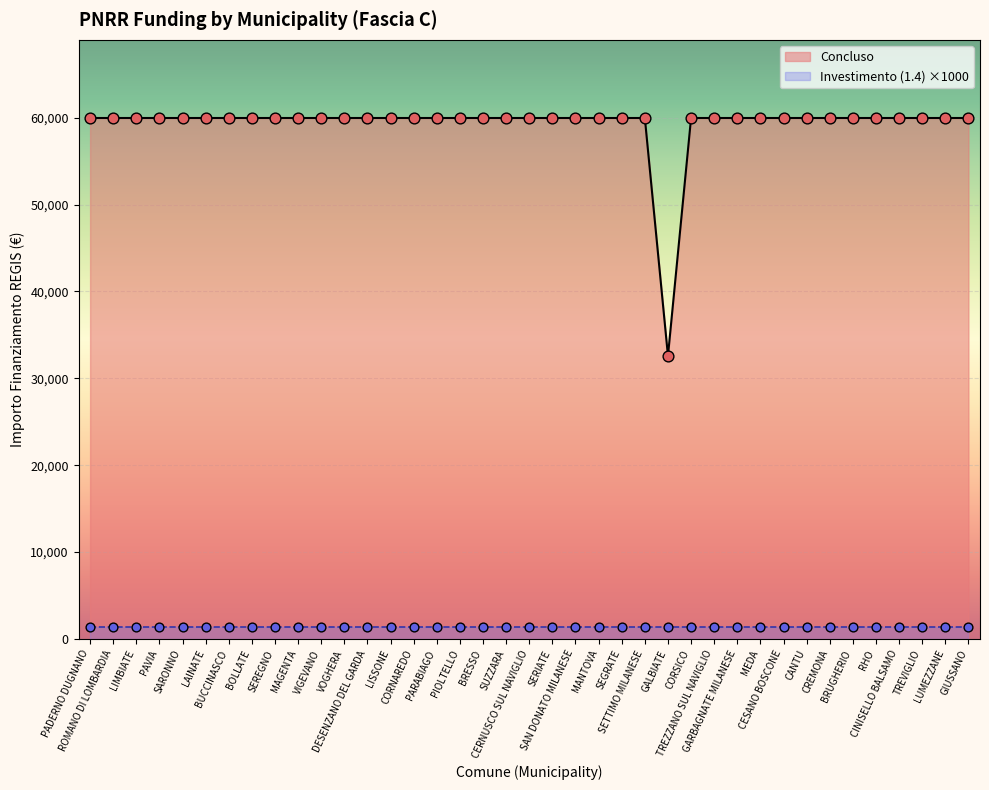

Approximately how many times larger is the value at CINISELLO BALSAMO compared to LISSONE?

1.0